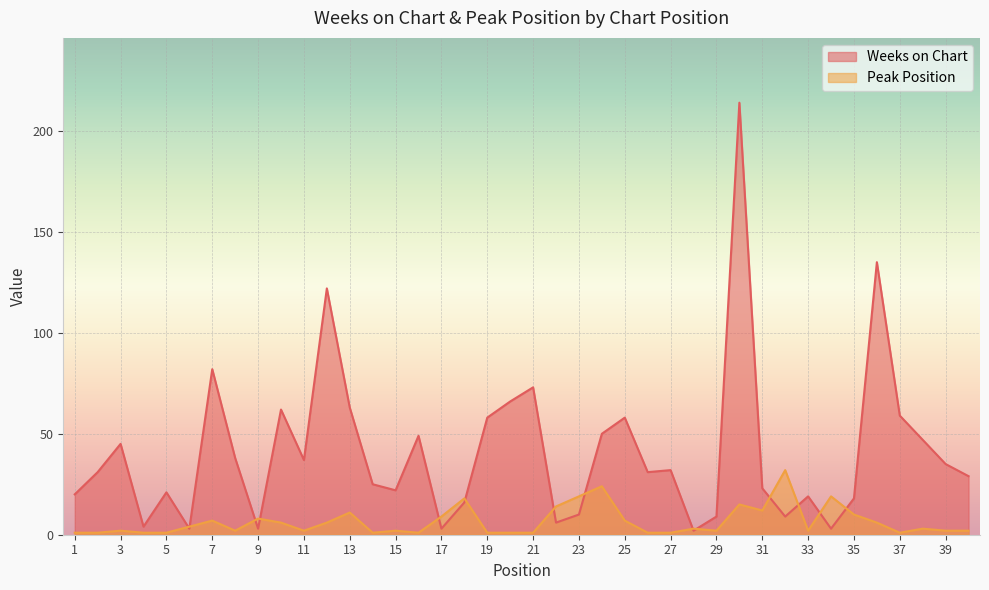

Rank the series at 4 from highest to lowest value.

Weeks on Chart, Peak Position